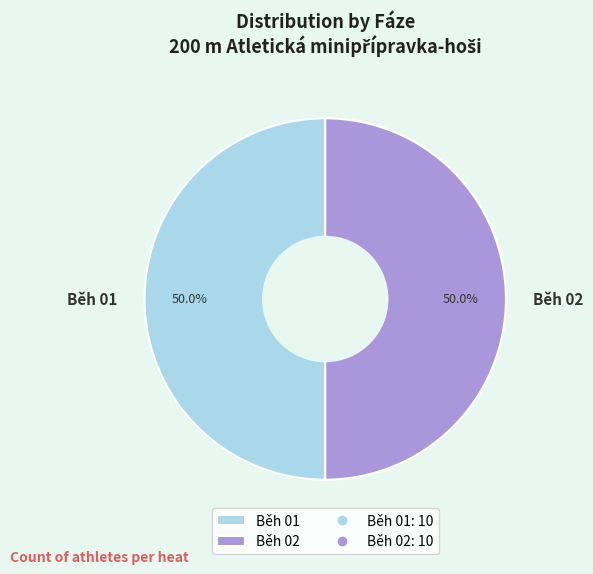

To the nearest percent, what portion does Běh 01 represent?

50%